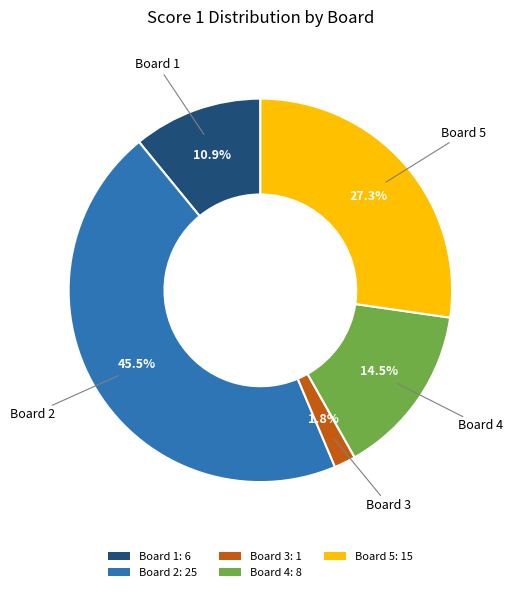

Rank the categories by value from highest to lowest.

Board 2, Board 5, Board 4, Board 1, Board 3